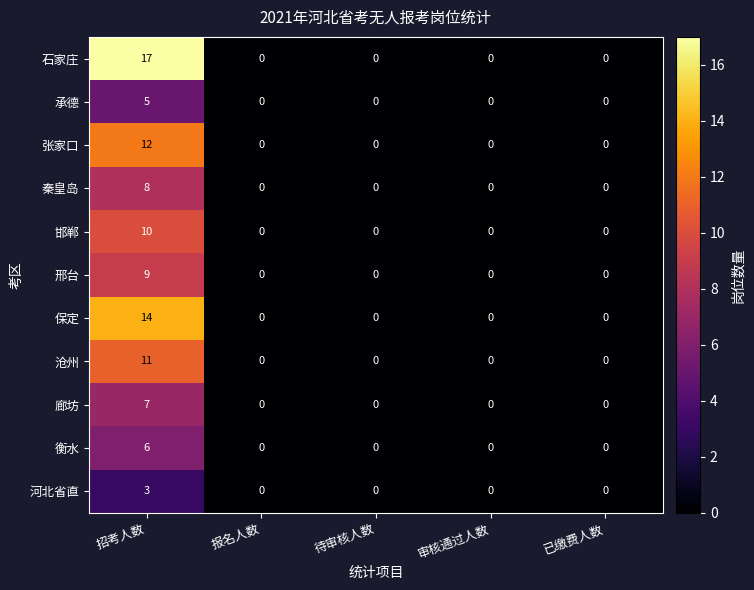

What is the difference between the maximum and minimum values in the 邯郸 series?

10